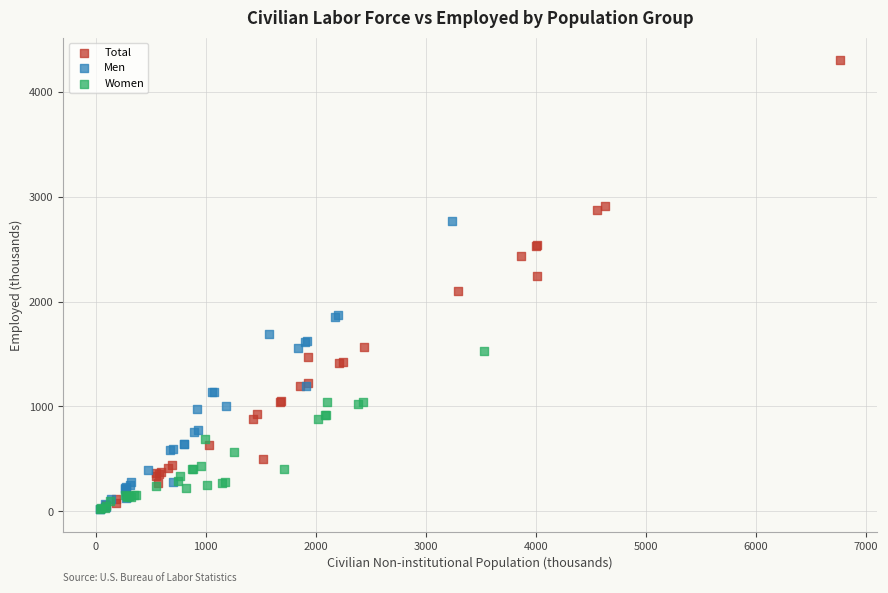

What are all the series names shown in the legend?

Total, Men, Women